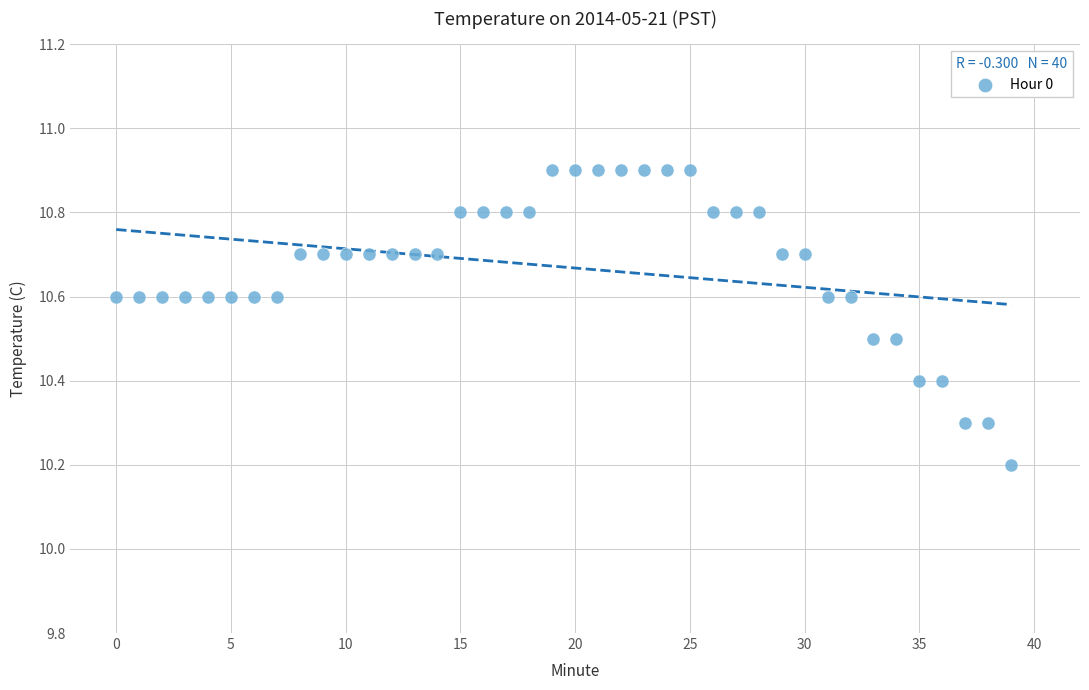

What Y value in the scatter plot is closest to 10?

10.2